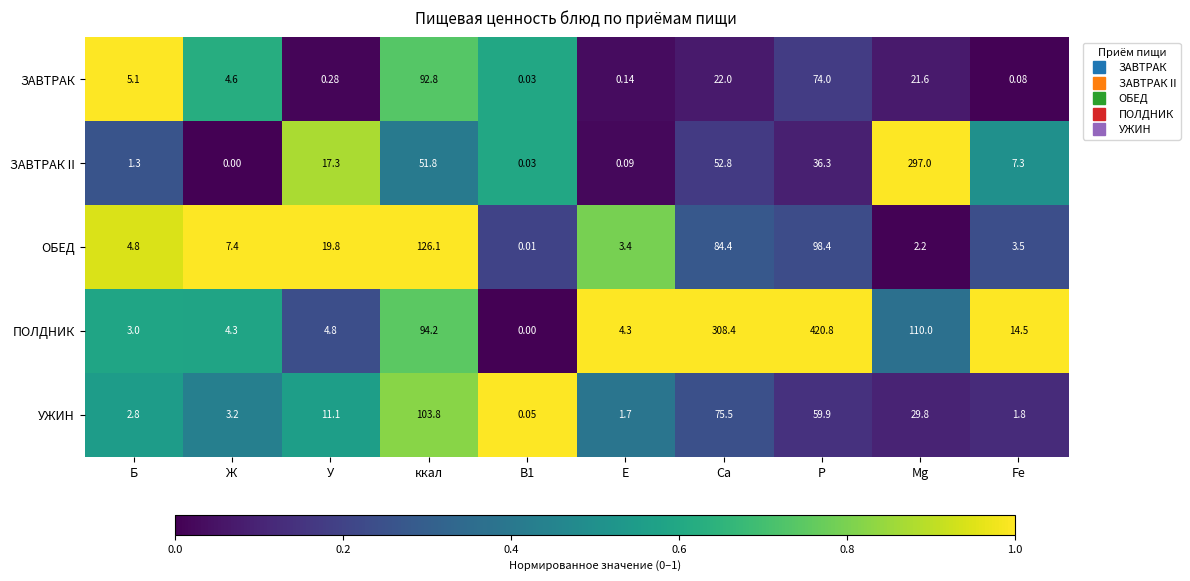

At which label does ЗАВТРАК II reach its minimum?

Ж